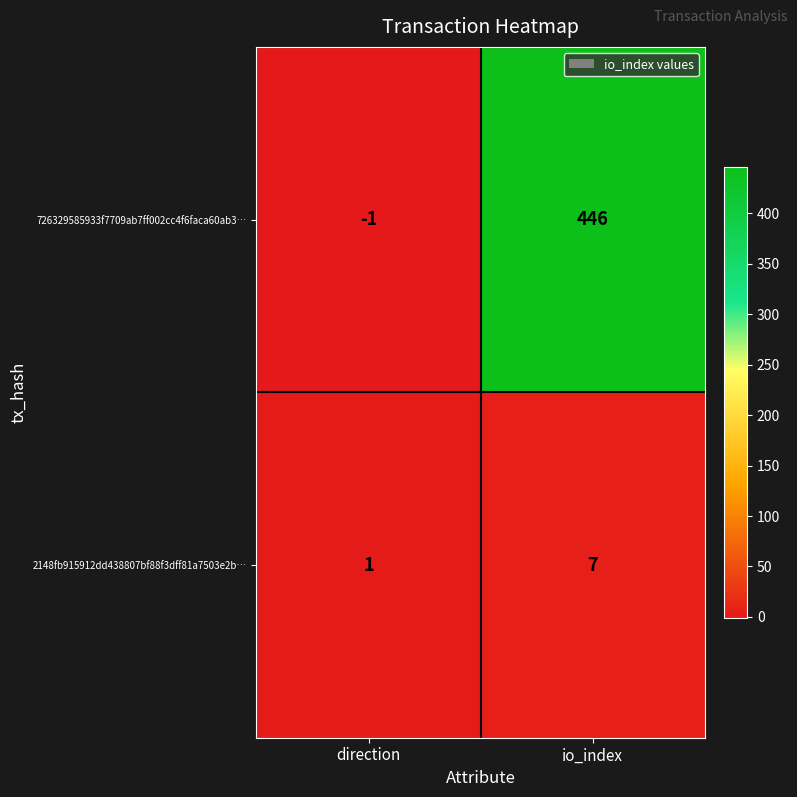

Reading left to right, extract all data points from this chart.

726329585933f7709ab7ff002cc4f6faca60ab3…: direction=-1	io_index=446
2148fb915912dd438807bf88f3dff81a7503e2b…: direction=1	io_index=7